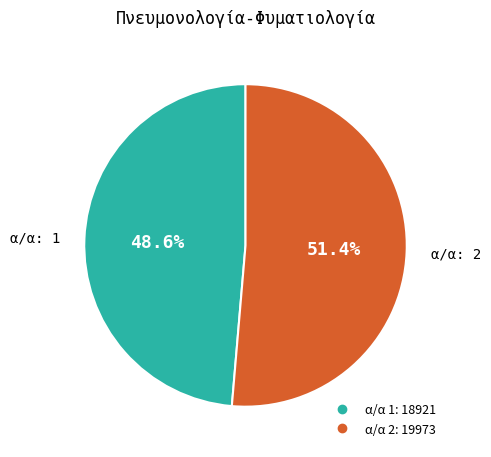

To the nearest percent, what is the difference between the largest and smallest slice percentages?

3%